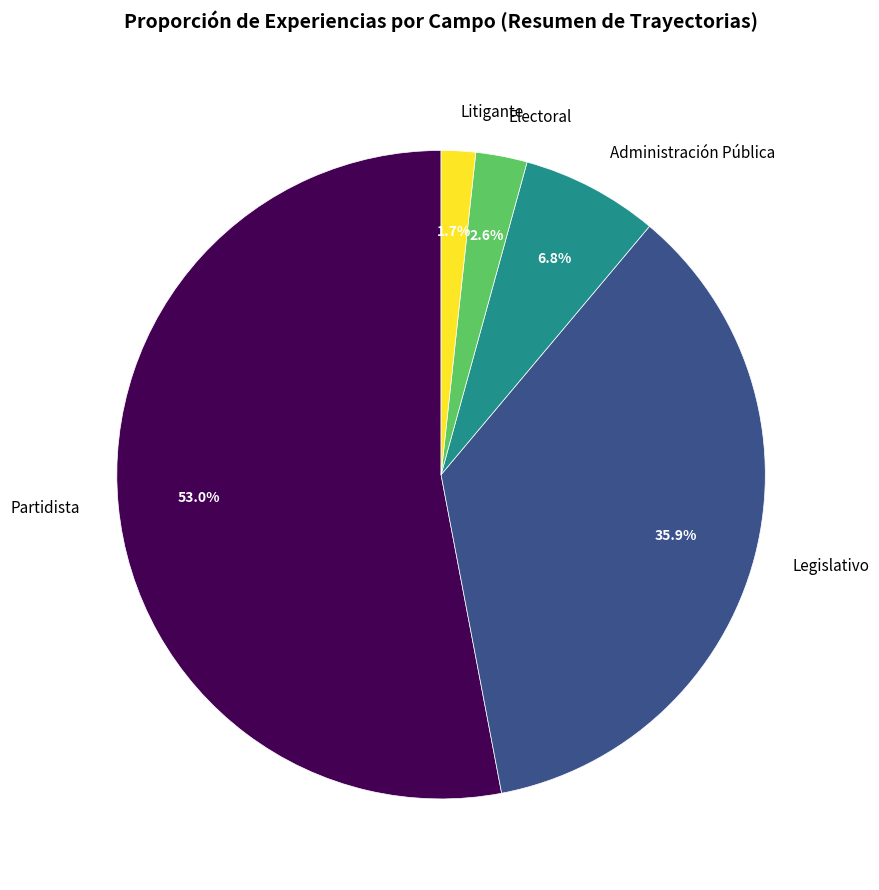

Rank the categories by value from lowest to highest.

Litigante, Electoral, Administración Pública, Legislativo, Partidista